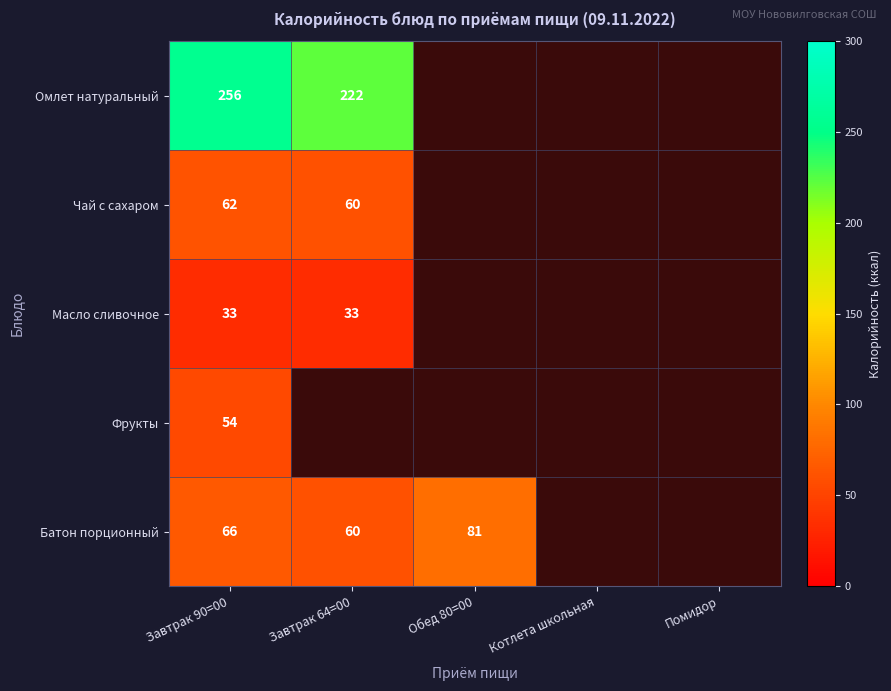

What is the difference between the Батон порционный values at Завтрак 64=00 and Завтрак 90=00?

6